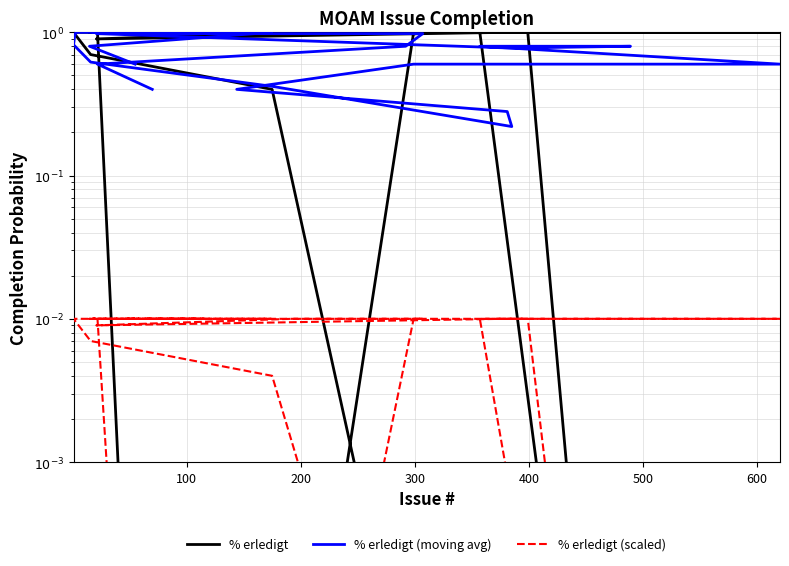

How many data points does each series have?

40